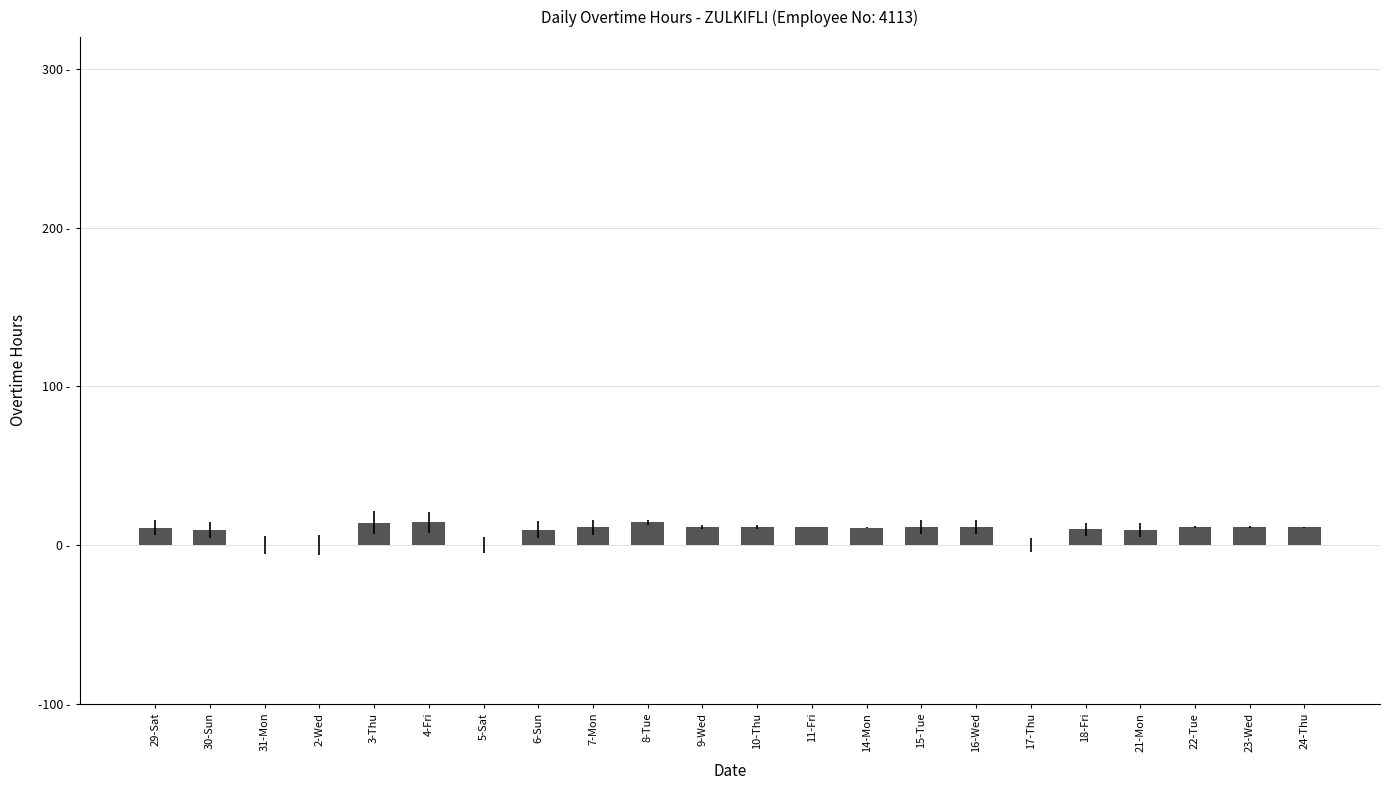

Are the bars grouped side by side (vs. stacked)?

No